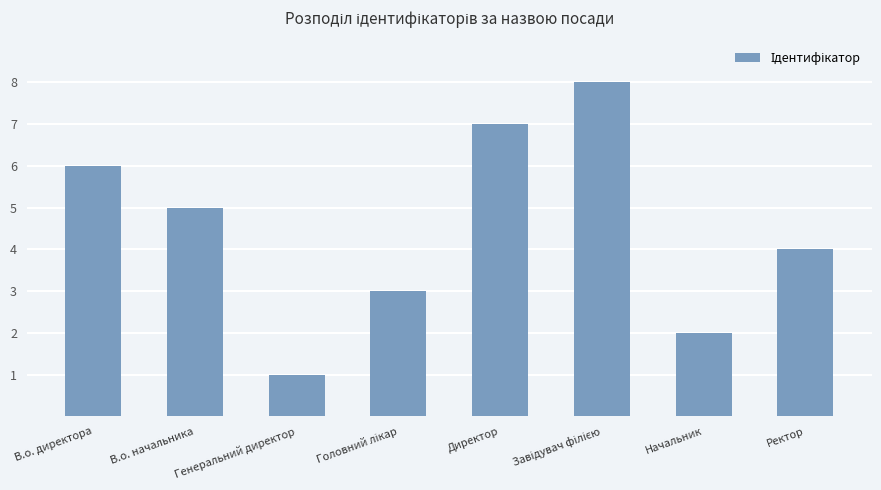

True or false: the data shows 1 at Начальник.

False